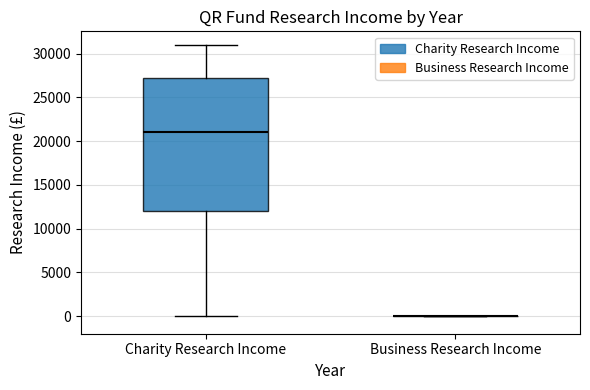

Reading left to right, read every box against the y-axis: the position of its median line, the range the box covers, and the ends of its whiskers. The values are not printed on the chart, so give them approximately, as read against the axis.

Charity Research Income: median 21000, box 12000 to 27500, whiskers 0 to 31000
Business Research Income: box collapsed to a line at 0, whiskers 0 to 0